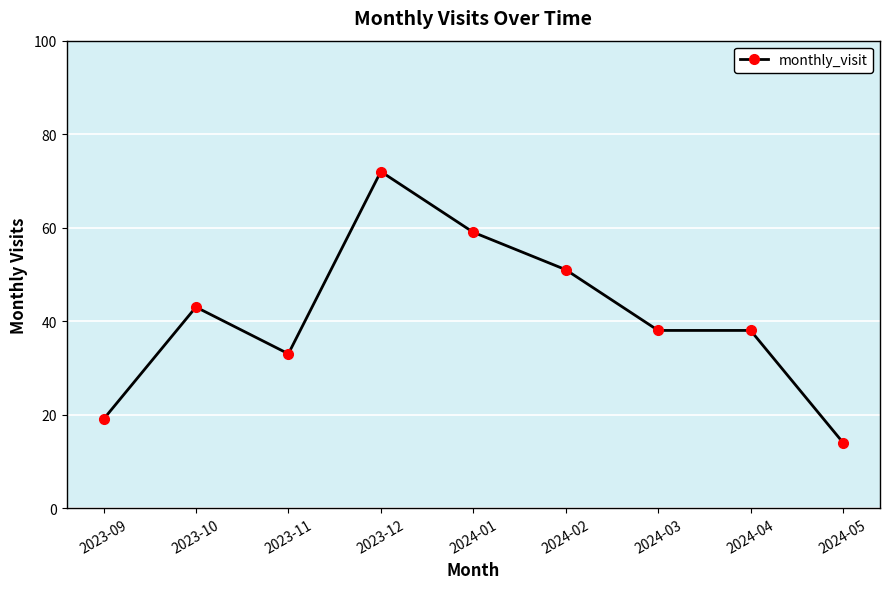

Reading right to left, extract all data points from this chart.

2024-05=14	2024-04=38	2024-03=38	2024-02=51	2024-01=59	2023-12=72	2023-11=33	2023-10=43	2023-09=19